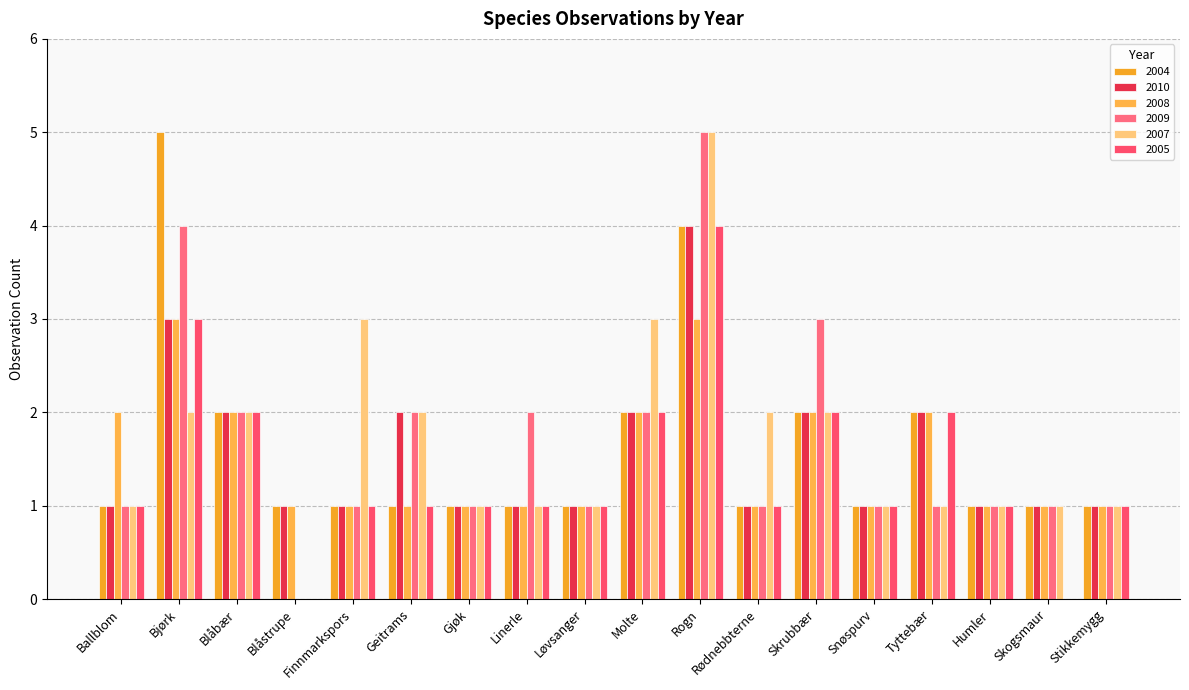

What is the label of the 15th bar from the left?

Tyttebær